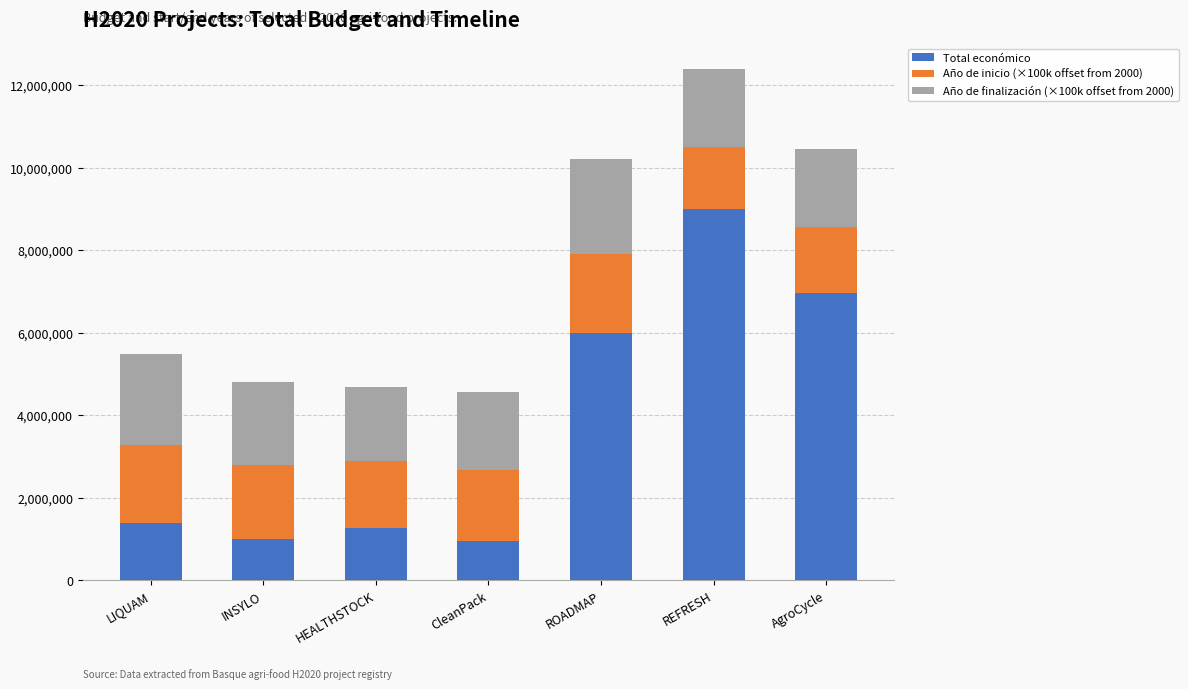

What is the average value of the Total económico series?

3797864